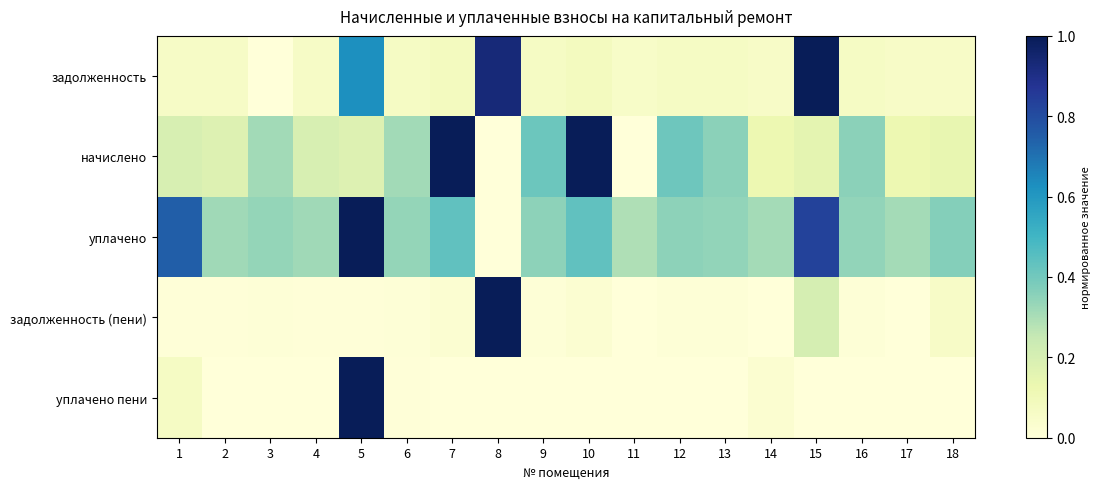

Rank the series at 15 from highest to lowest value.

задолженность, уплачено, задолженность (пени), начислено, уплачено пени